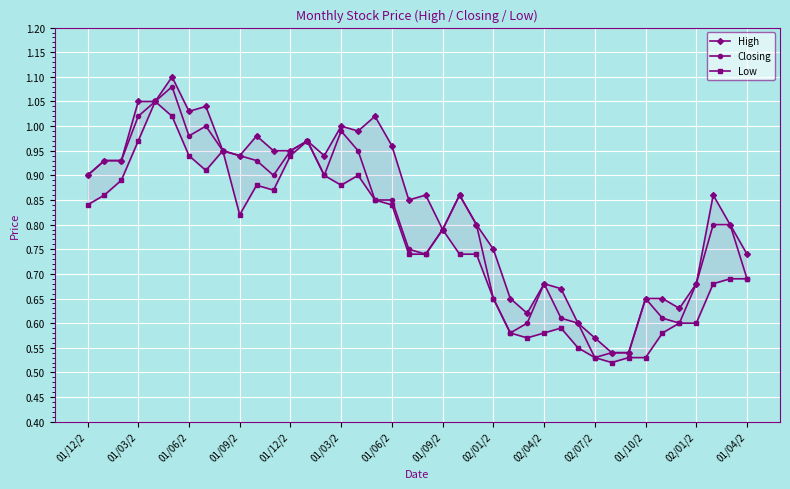

What is the label of the 20th point from the right?

20